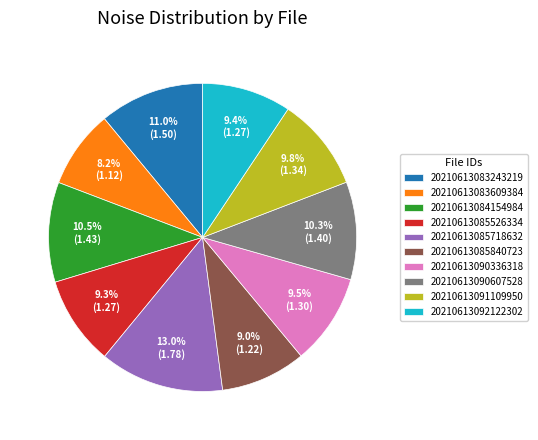

How much of the chart is everything except 20210613085718632?

87.0%